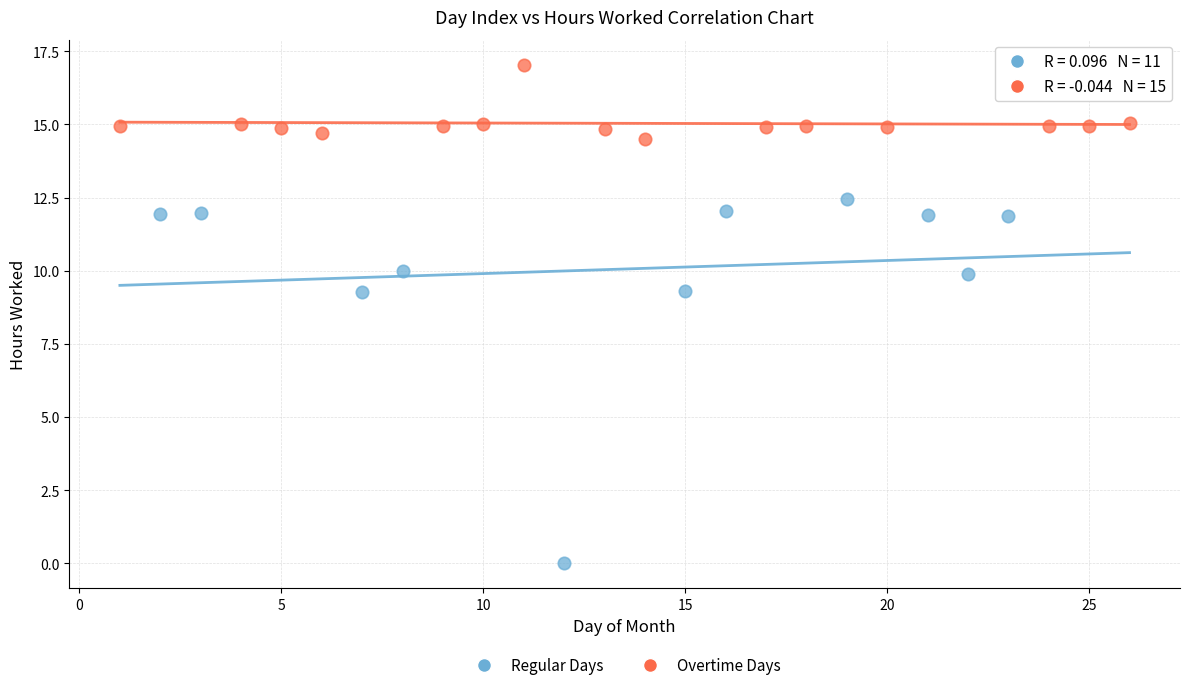

Which series contains the lowest Y value?

Regular Days